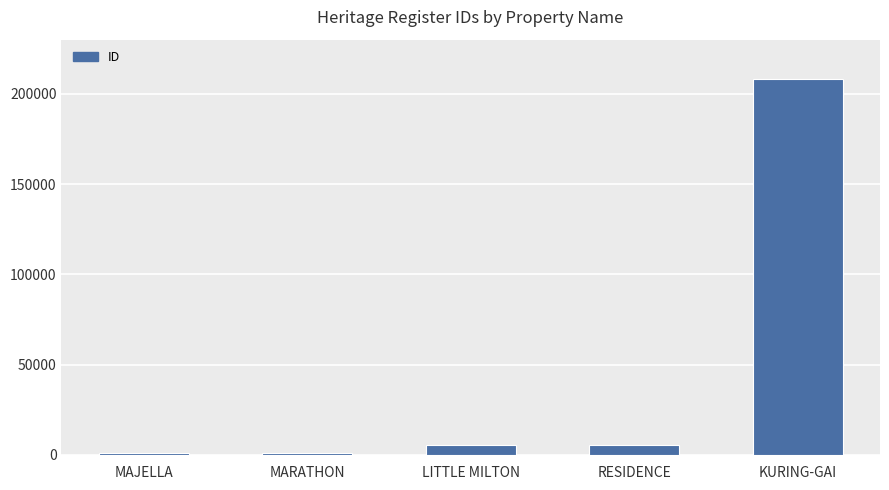

Does the chart contain stacked bars?

No